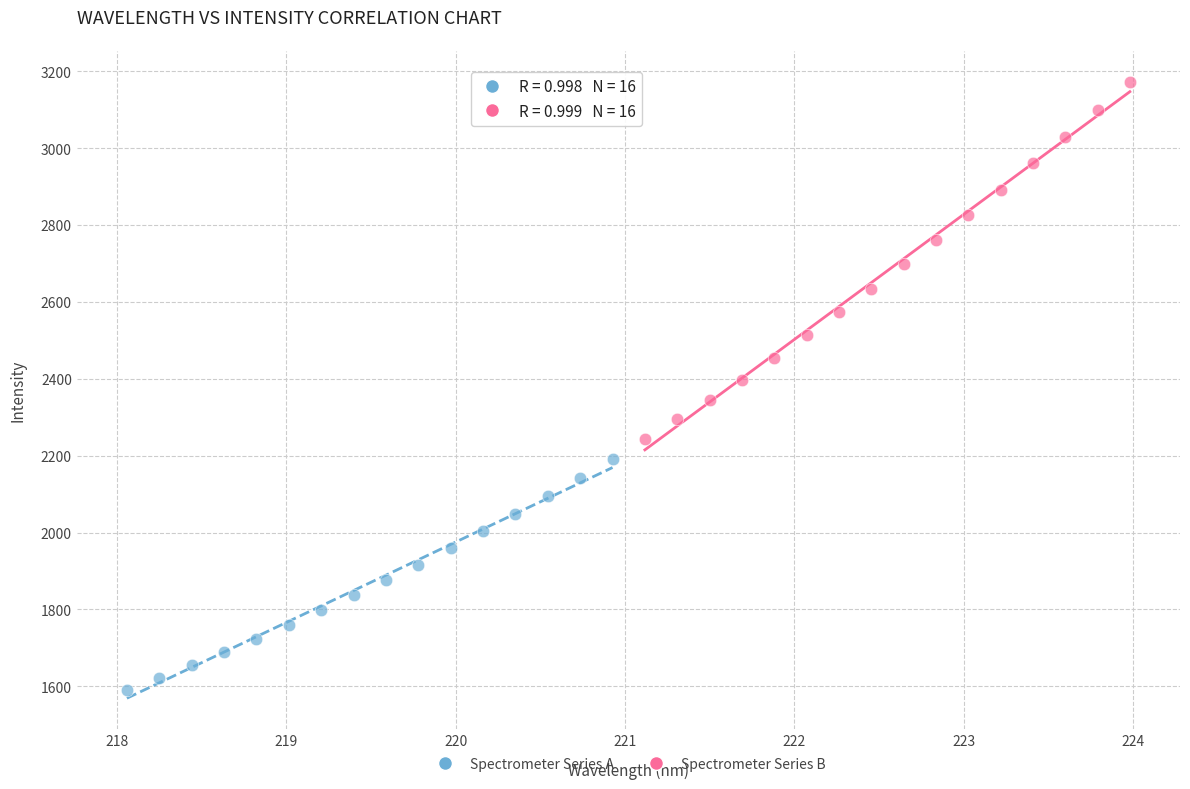

Which series reaches the maximum Y coordinate?

Spectrometer Series B